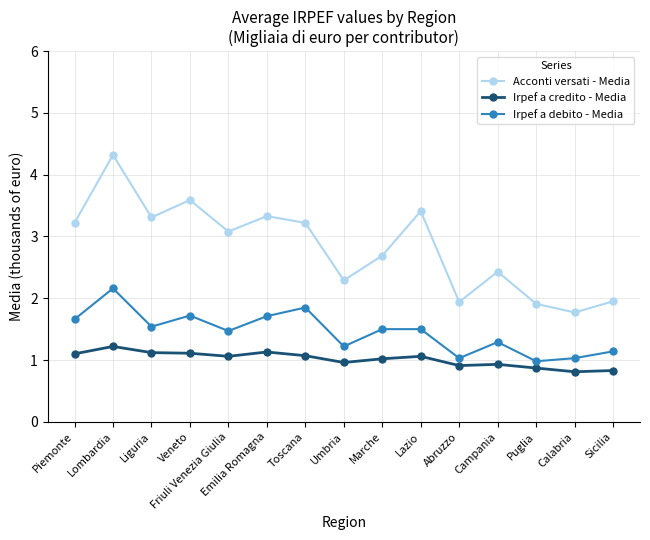

Is it true that Irpef a debito - Media equals 1.1 at Sicilia?

True